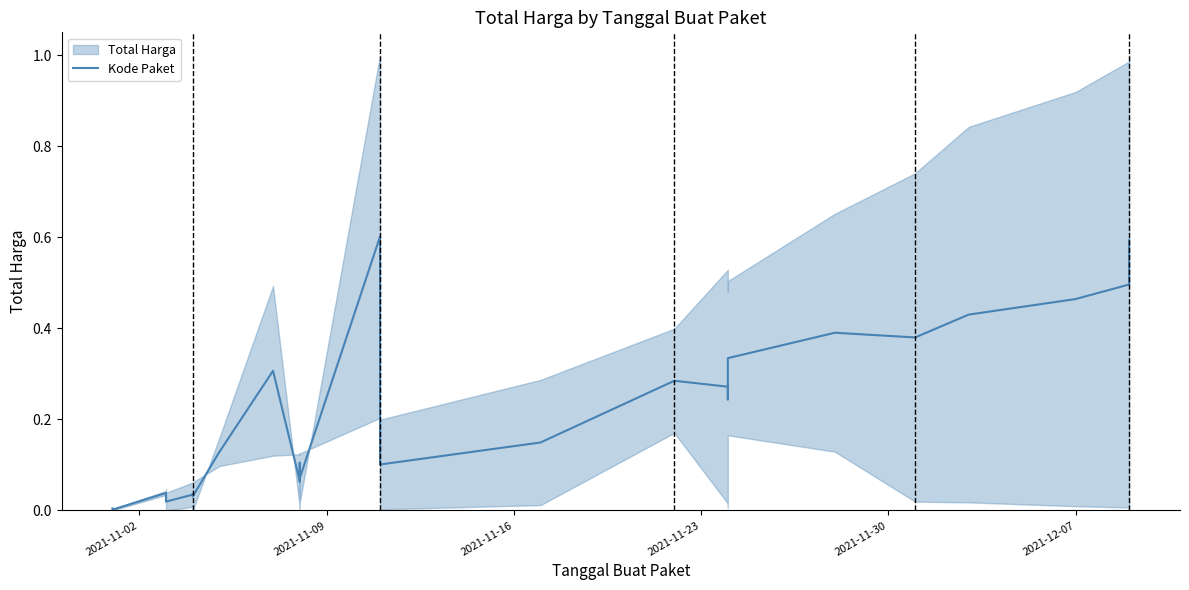

How many categories are shown in the chart?

35